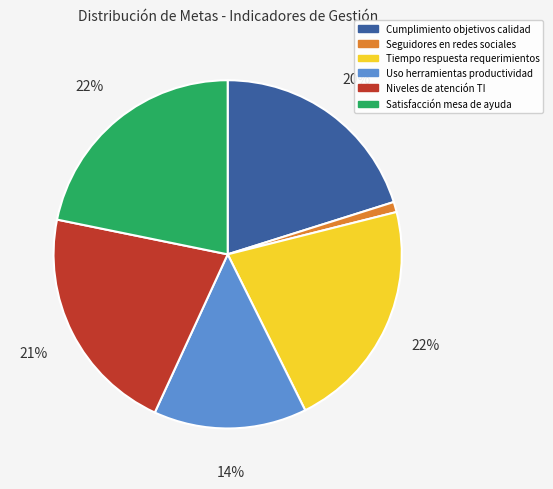

What is the smallest slice in the pie chart?

Seguidores en redes sociales